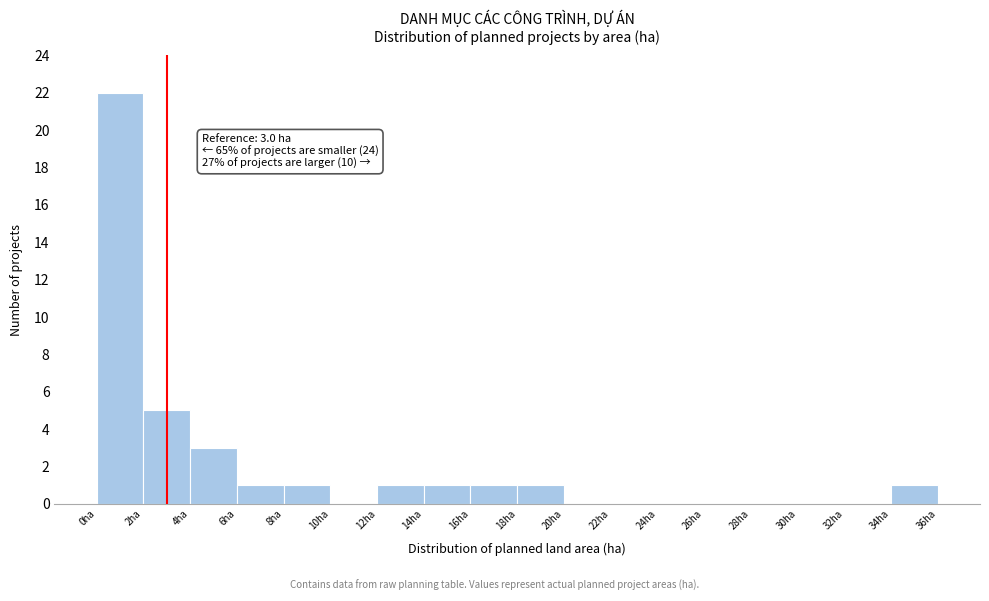

Over which range of the x-axis is the bar tallest?

0 to 2